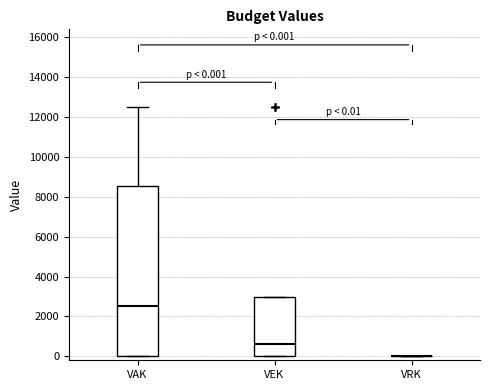

Comparing the boxes themselves (not the whiskers), which one is the tallest?

VAK